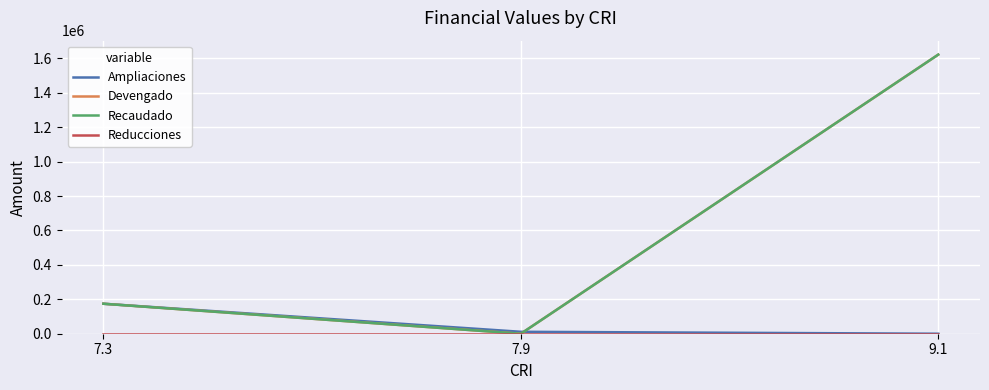

Is this an area chart (filled region under the line)?

No